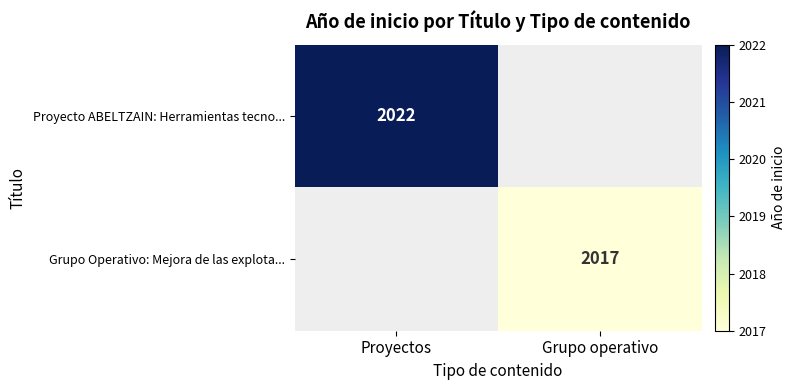

What is the total value across all series at Proyectos?

2022